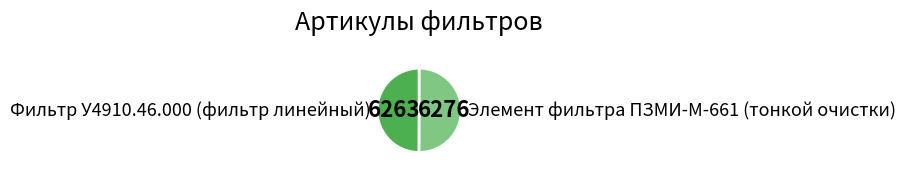

Approximately how many times larger is the value at Фильтр У4910.46.000 (фильтр линейный) compared to Элемент фильтра ПЗМИ-М-661 (тонкой очистки)?

1.0